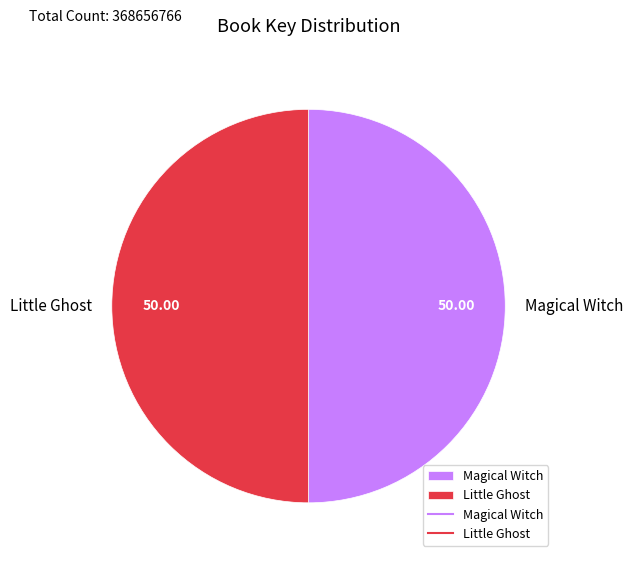

What is the ratio of the value at Little Ghost to the value at Magical Witch?

1.0